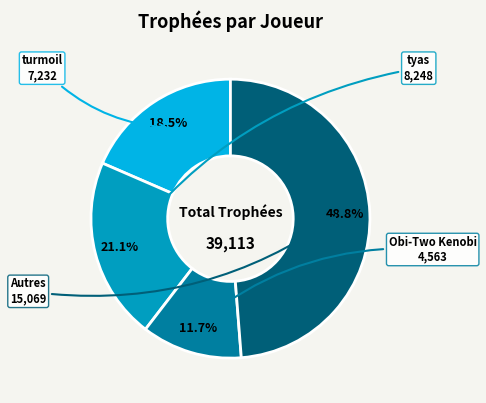

Is there a majority slice in this chart?

No